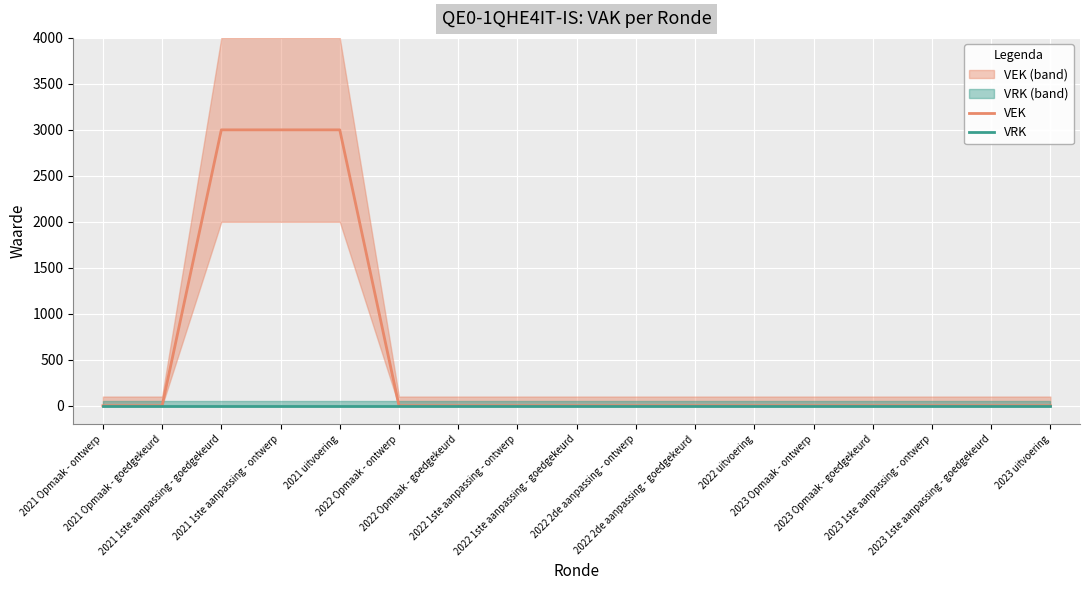

Rank the series at 2021 uitvoering from highest to lowest value.

VEK, VRK